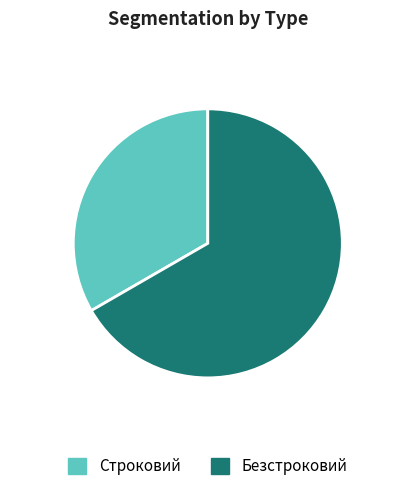

Rank the categories by value from highest to lowest.

Безстроковий, Строковий